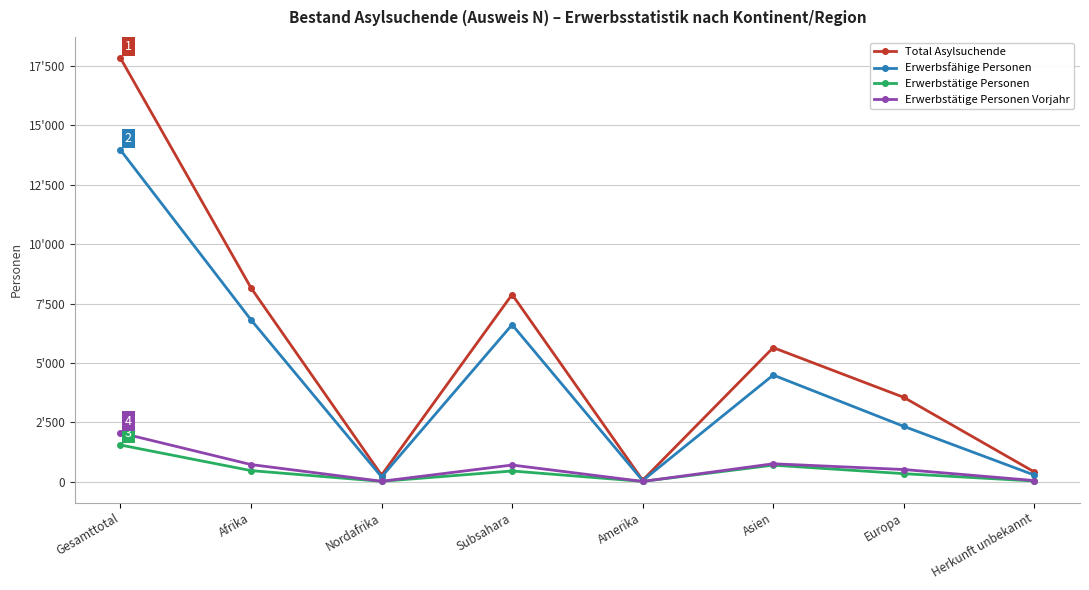

What are all the series names shown in the legend?

Total Asylsuchende, Erwerbsfähige Personen, Erwerbstätige Personen, Erwerbstätige Personen Vorjahr